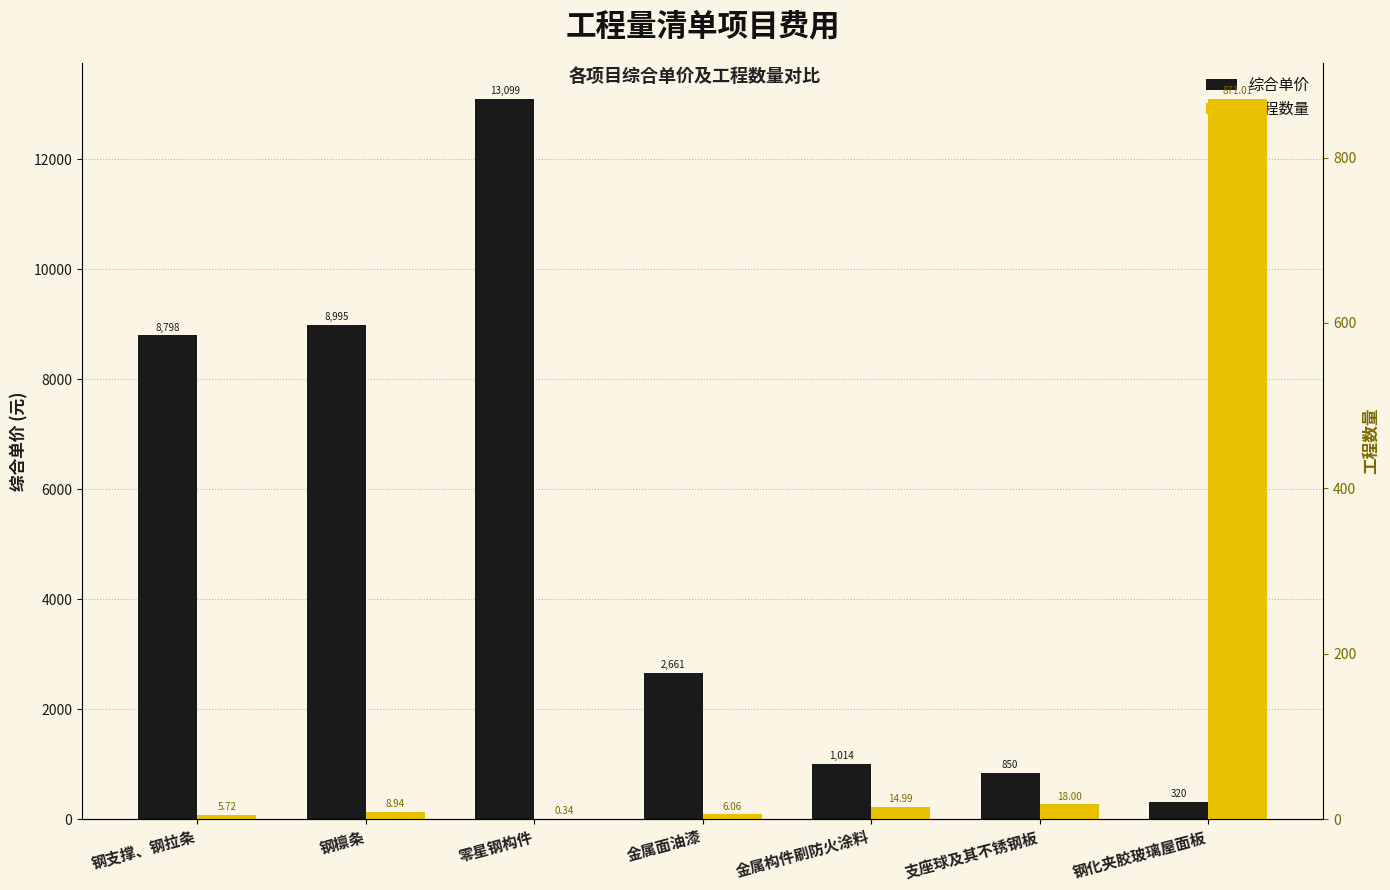

What position from the right is 钢檩条?

6